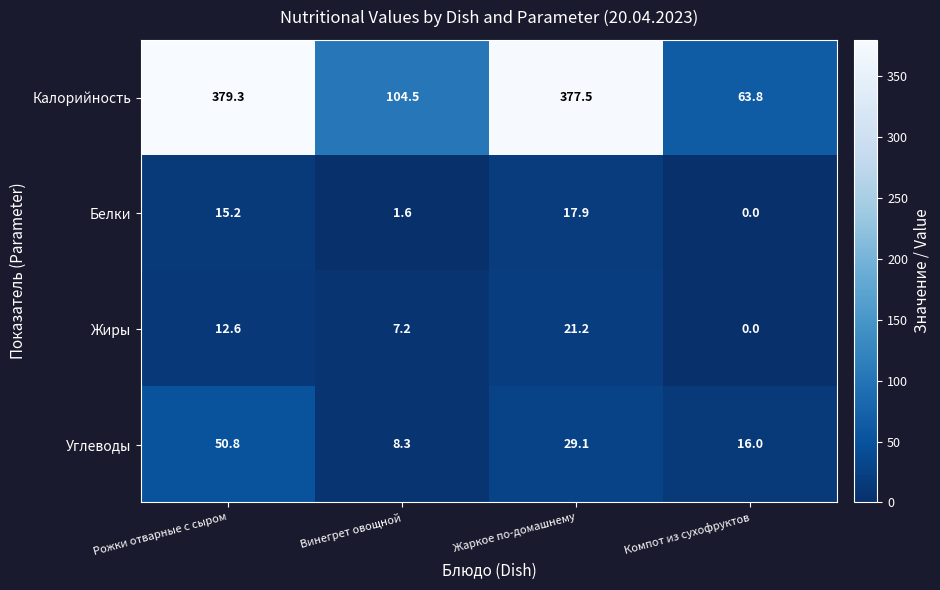

What is the difference between the highest and lowest values at Компот из сухофруктов?

63.8